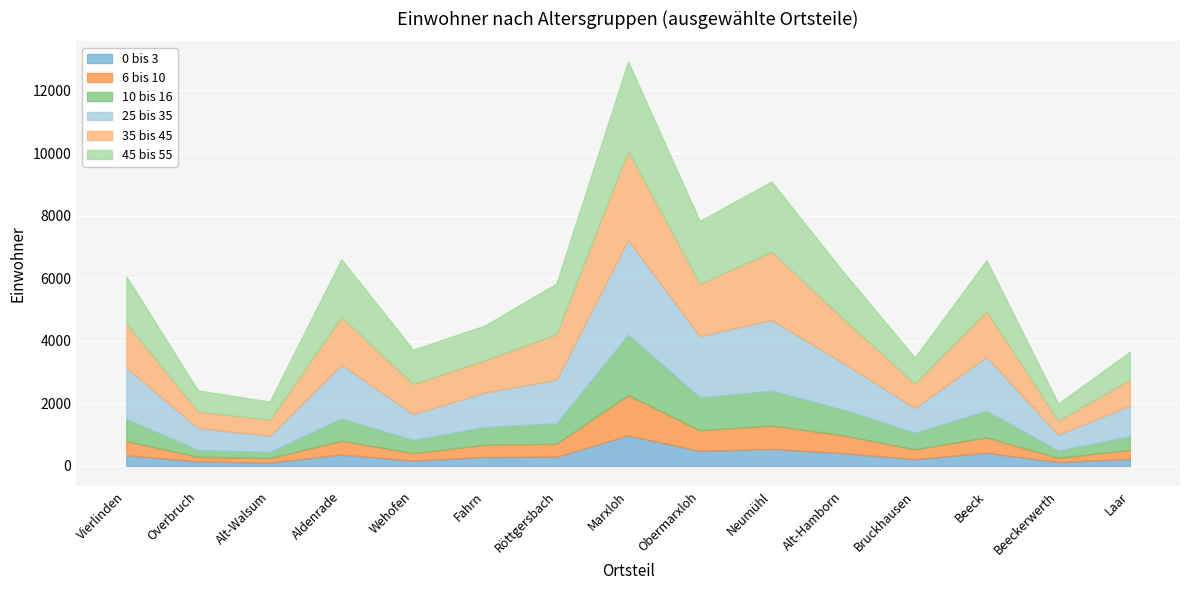

How many categories are shown in the chart?

15